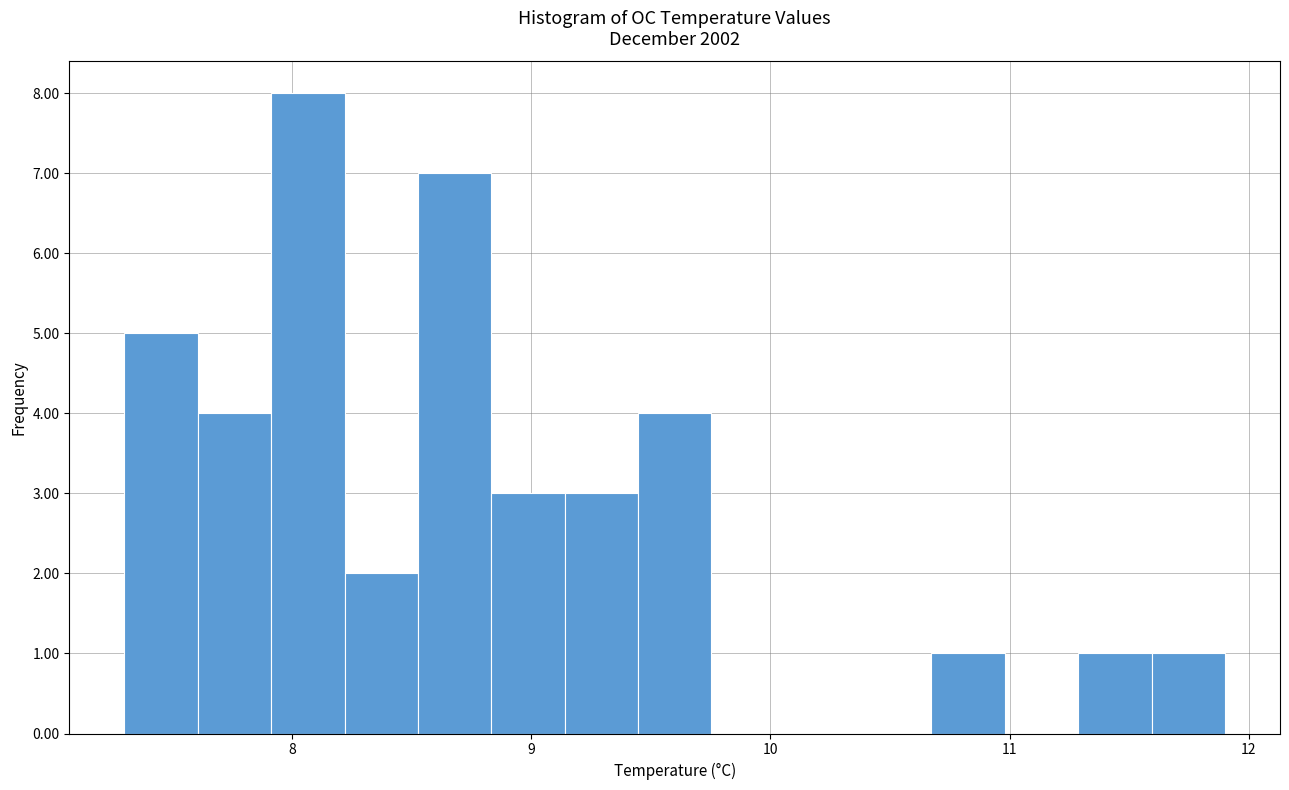

Read against the x-axis, roughly where is the centre of the tallest bar?

8.1